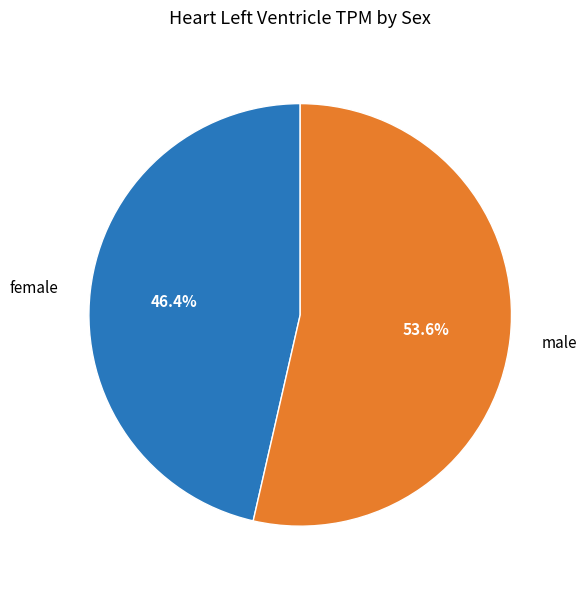

Rank the categories by value from highest to lowest.

male, female